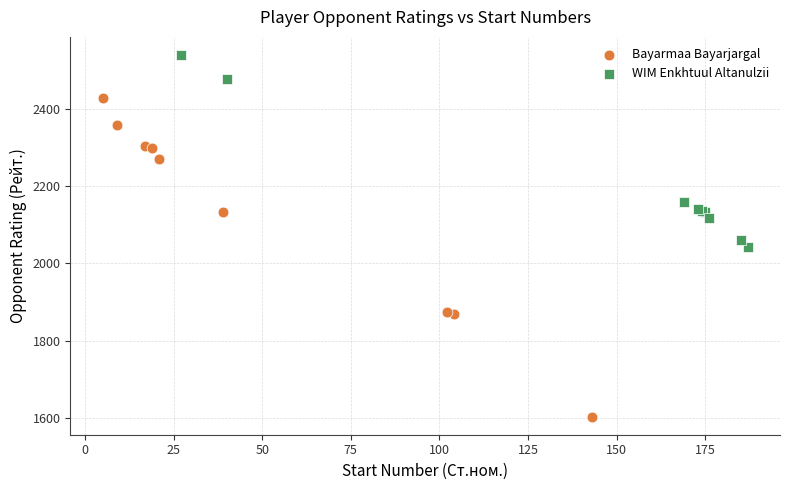

Which series has the widest spread of Y values?

Bayarmaa Bayarjargal